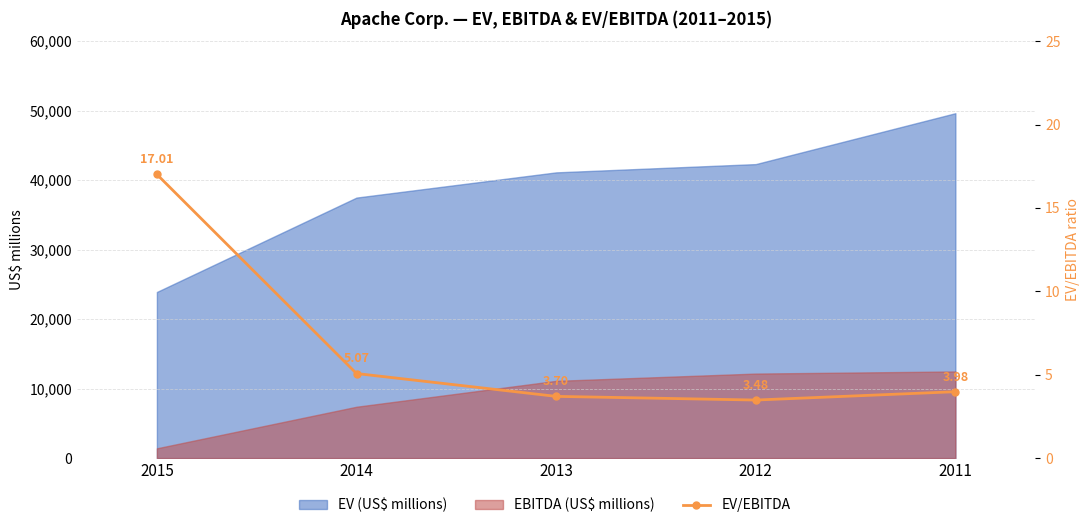

Which category has the lowest value across all series?

2012